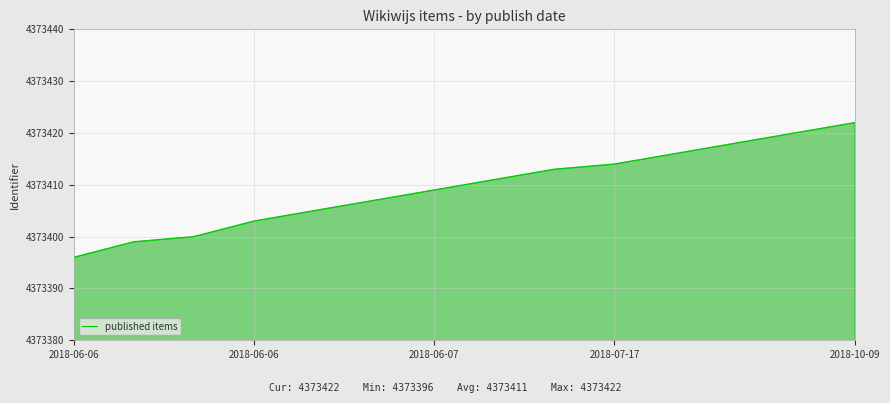

What is the difference between the maximum and minimum values?

26